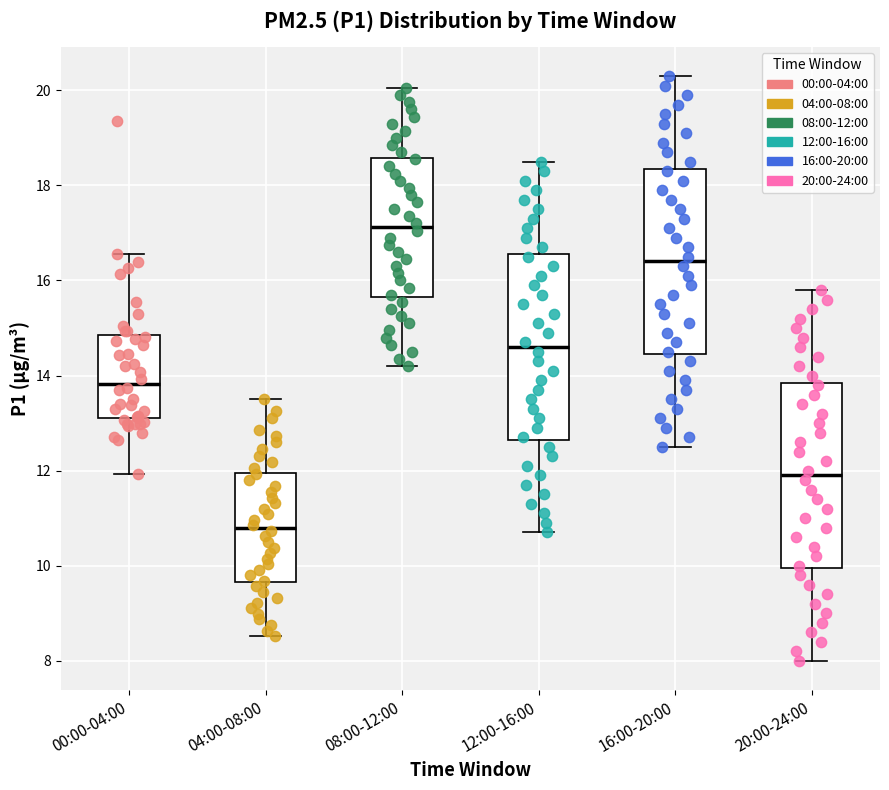

Reading left to right, transcribe this box plot: for each box, give where its median line is, the range the box spans, and where its two whiskers end, as read against the y-axis. The values are not printed on the chart, so give them approximately, as read against the axis.

00:00-04:00: median 13.8, box 13.2 to 14.8, whiskers 12.0 to 16.6
04:00-08:00: median 10.8, box 9.6 to 12.0, whiskers 8.6 to 13.6
08:00-12:00: median 17.2, box 15.6 to 18.6, whiskers 14.2 to 20.0
12:00-16:00: median 14.6, box 12.6 to 16.6, whiskers 10.8 to 18.6
16:00-20:00: median 16.4, box 14.4 to 18.4, whiskers 12.6 to 20.4
20:00-24:00: median 12.0, box 10.0 to 13.8, whiskers 8.0 to 15.8